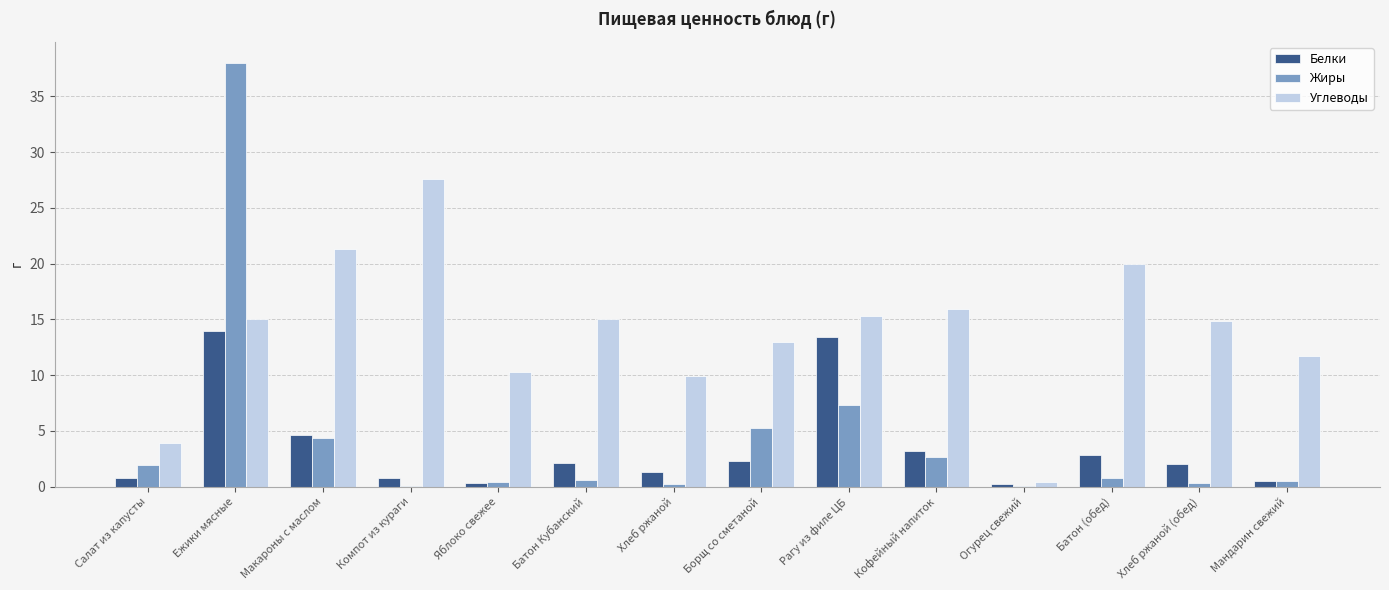

Between Ежики мясные and Огурец свежий, which series saw the biggest shift?

Жиры